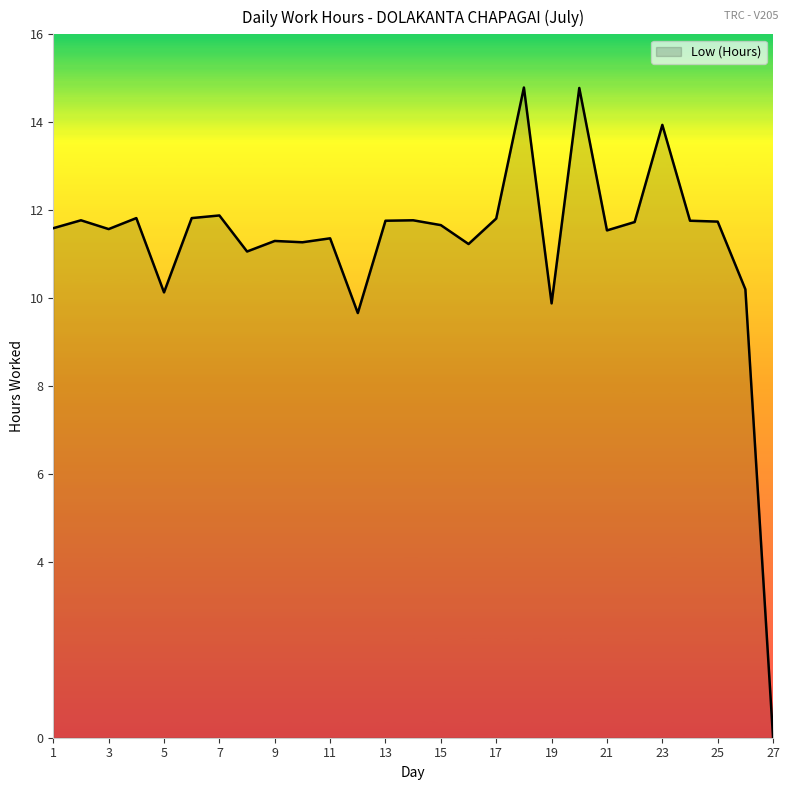

What is the maximum value shown in the chart?

14.8